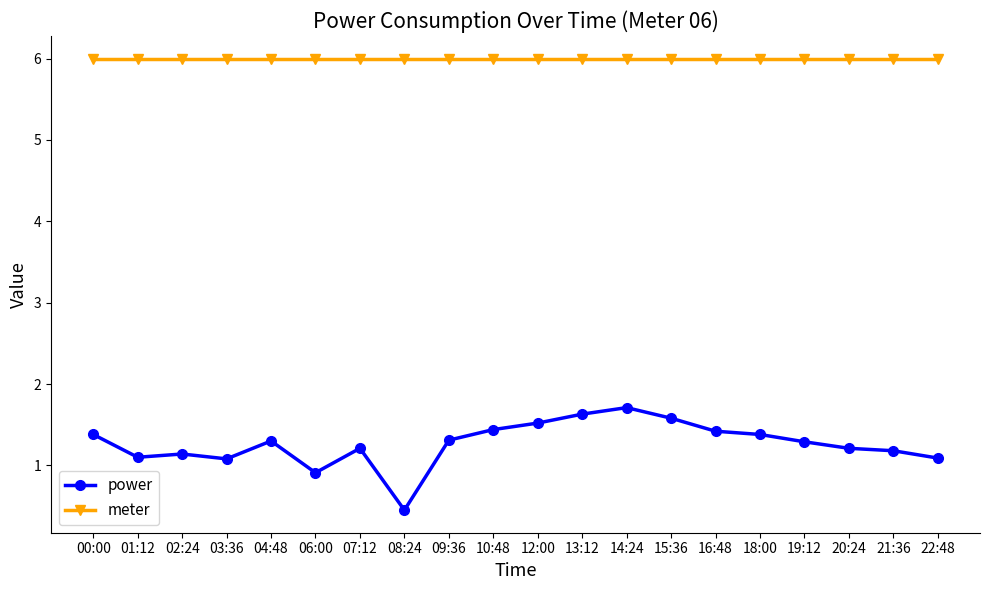

What is the lowest value of the power series?

0.5